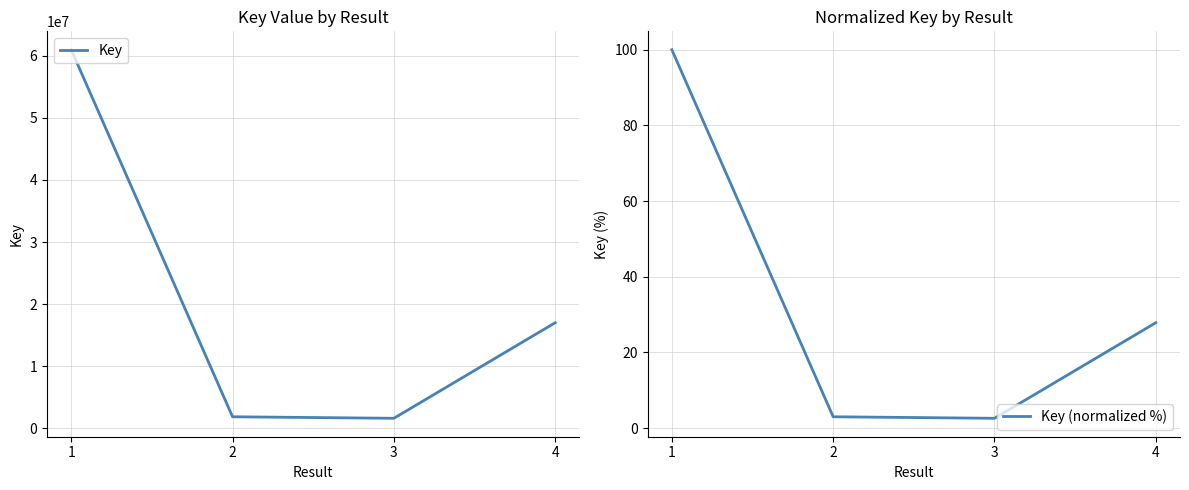

What is the sum of all Key (normalized %) values?

133.4